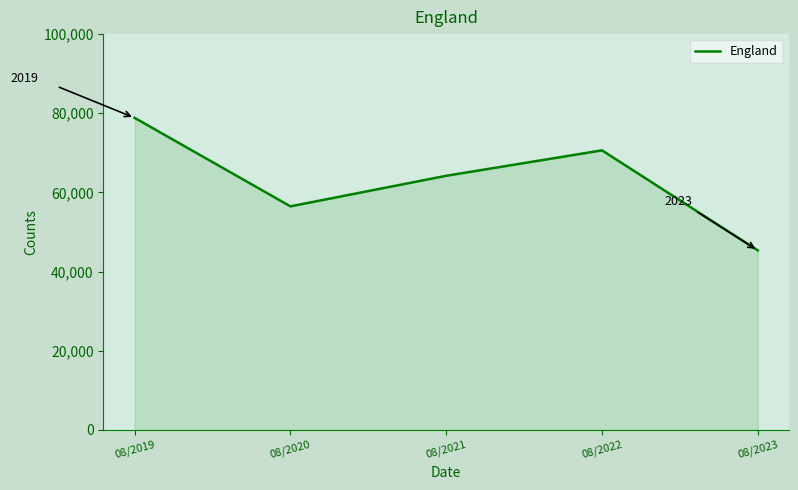

Is it true that the value at 08/2023 is 45357?

True